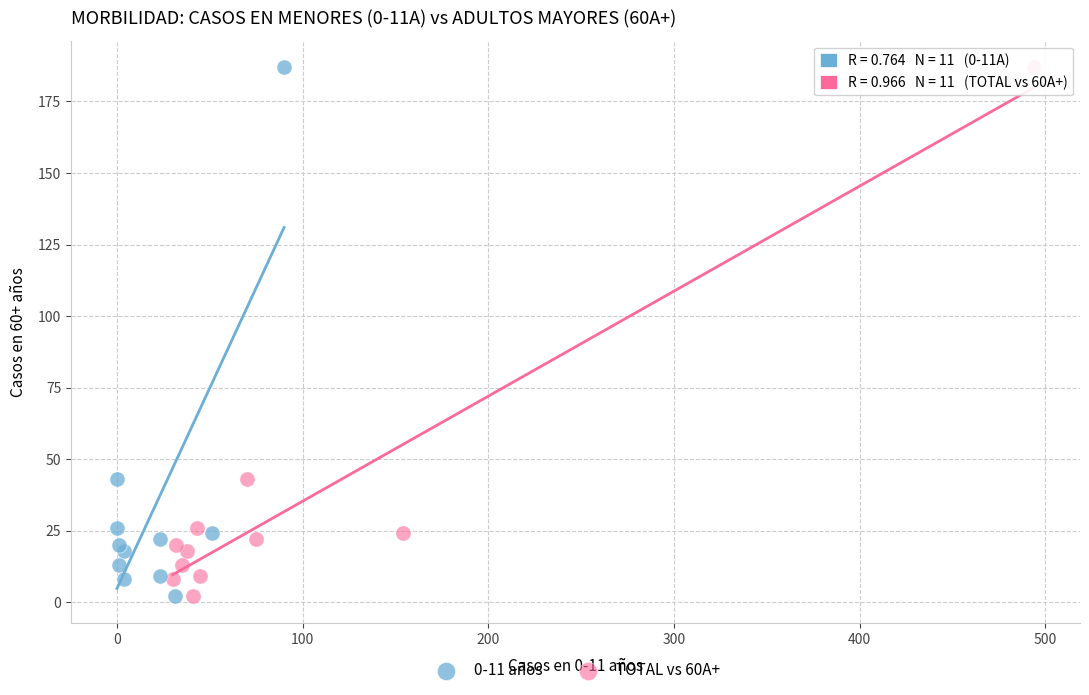

What are all the series names shown in the legend?

0-11 años, TOTAL vs 60A+